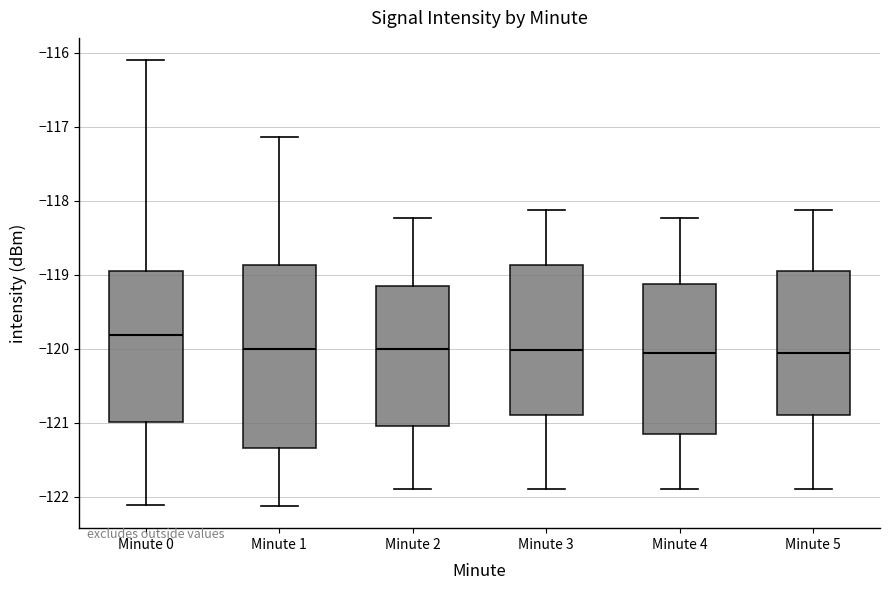

Reading left to right, transcribe this box plot: for each box, give where its median line is, the range the box spans, and where its two whiskers end, as read against the y-axis. The values are not printed on the chart, so give them approximately, as read against the axis.

Minute 0: median -119.8, box -121.0 to -119.0, whiskers -122.1 to -116.1
Minute 1: median -120.0, box -121.3 to -118.9, whiskers -122.1 to -117.1
Minute 2: median -120.0, box -121.0 to -119.2, whiskers -121.9 to -118.2
Minute 3: median -120.0, box -120.9 to -118.9, whiskers -121.9 to -118.1
Minute 4: median -120.1, box -121.1 to -119.1, whiskers -121.9 to -118.2
Minute 5: median -120.1, box -120.9 to -118.9, whiskers -121.9 to -118.1